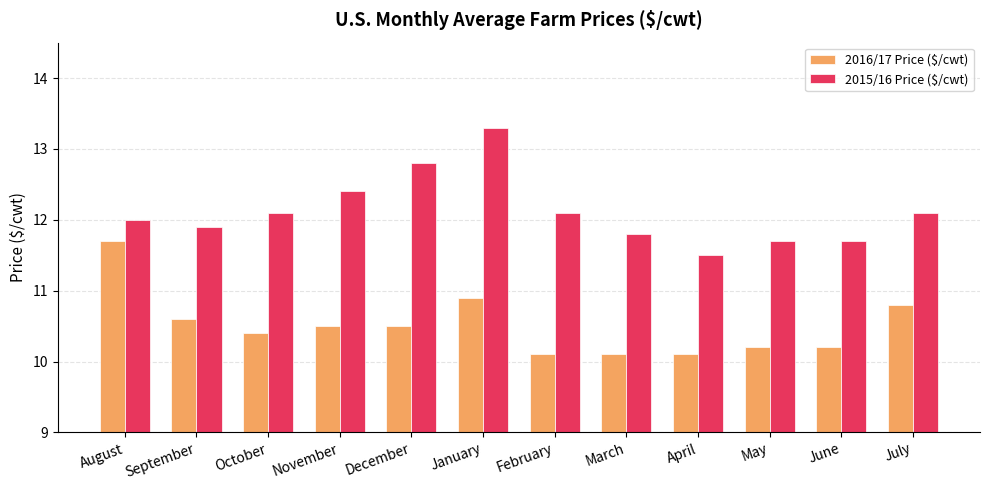

Which series has the largest total across all categories?

2015/16 Price ($/cwt)